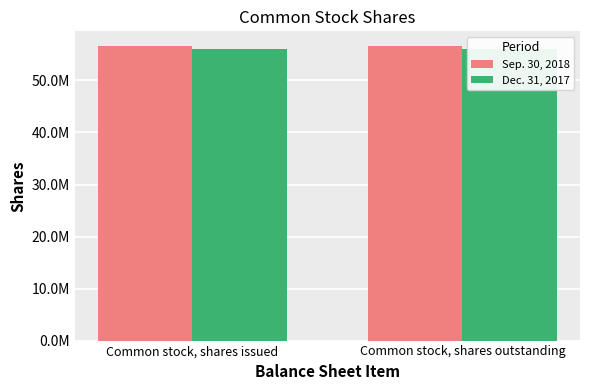

What is the label of the 1st bar from the left?

Common stock, shares issued